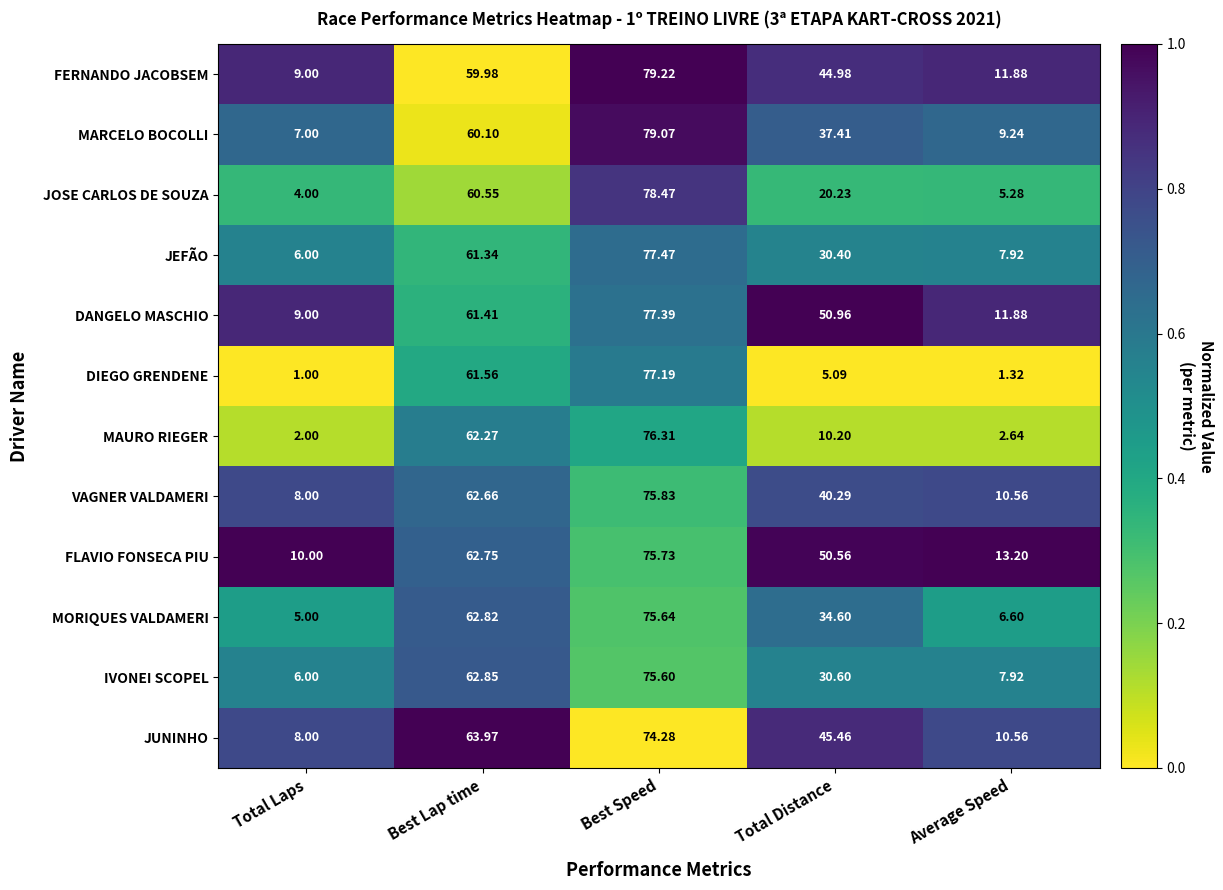

Which series has the largest total across all categories?

FLAVIO FONSECA PIU